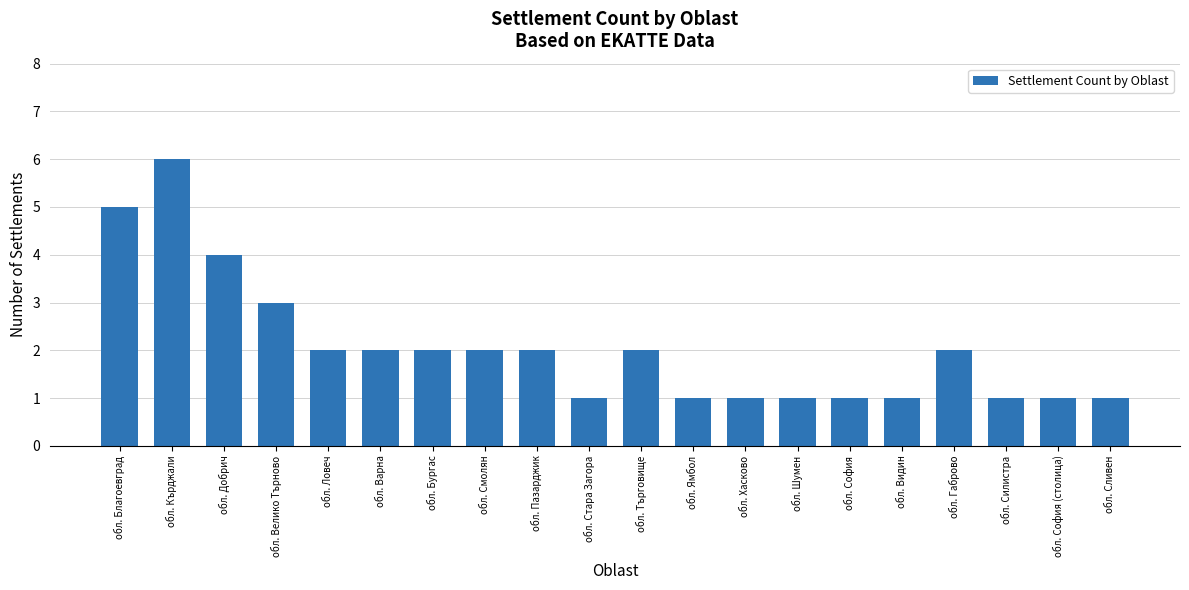

Reading left to right, transcribe all the data shown in this chart.

обл. Благоевград=5	обл. Кърджали=6	обл. Добрич=4	обл. Велико Търново=3	обл. Ловеч=2	обл. Варна=2	обл. Бургас=2	обл. Смолян=2	обл. Пазарджик=2	обл. Стара Загора=1	обл. Търговище=2	обл. Ямбол=1	обл. Хасково=1	обл. Шумен=1	обл. София=1	обл. Видин=1	обл. Габрово=2	обл. Силистра=1	обл. София (столица)=1	обл. Сливен=1